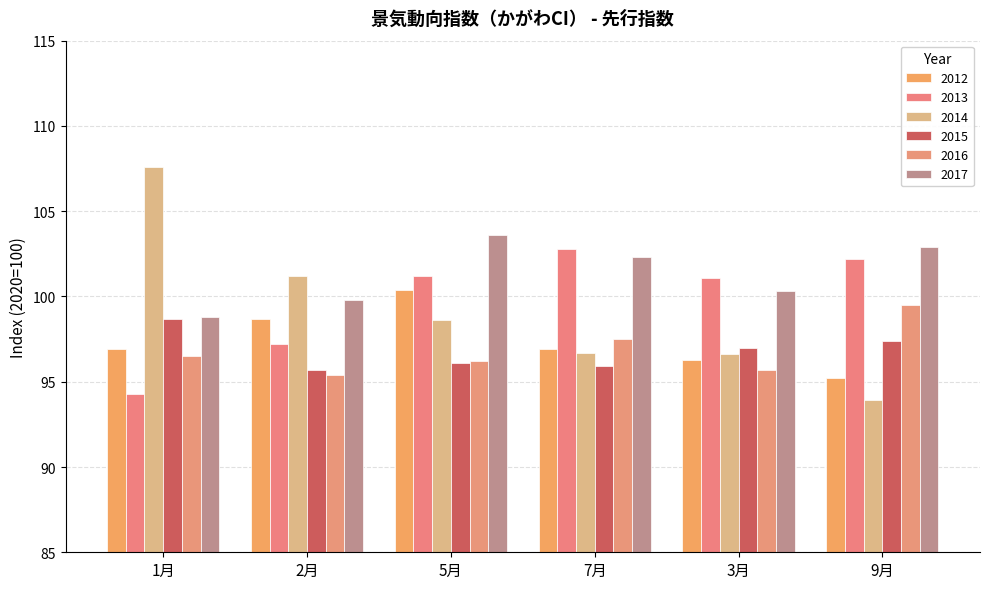

What is the value of the 2017 bar at the 4th from the left?

102.3